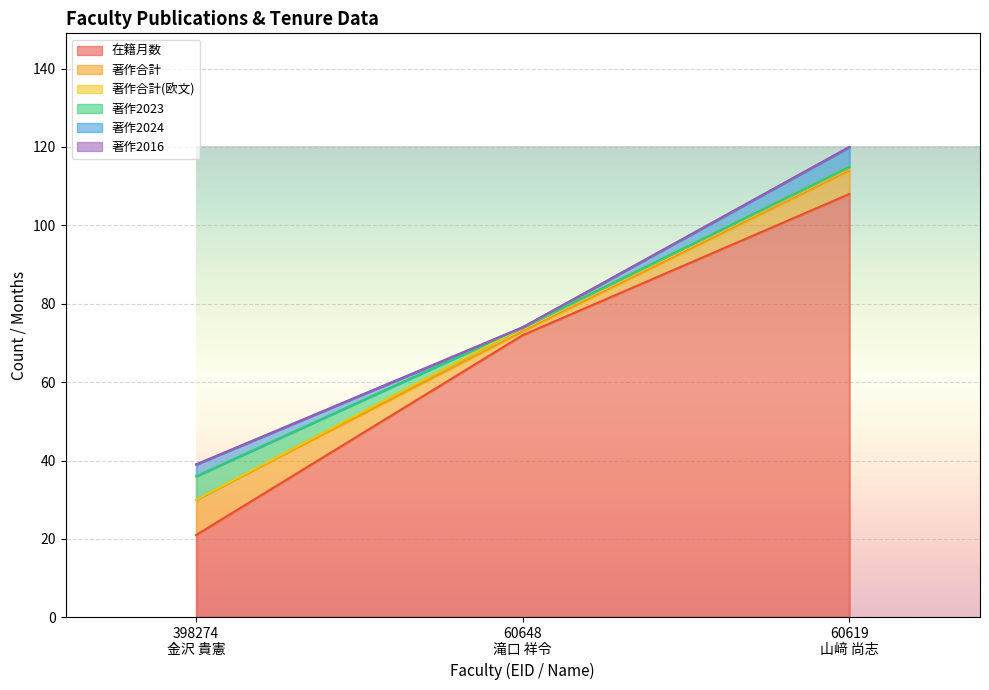

Which label corresponds to the smallest value in the chart?

398274
金沢 貴憲